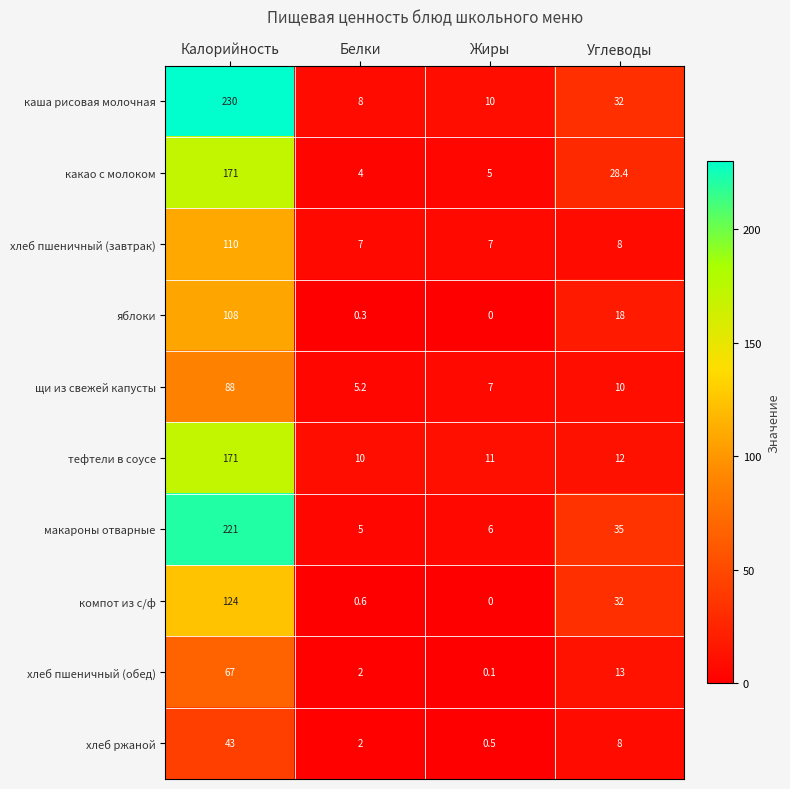

True or false: каша рисовая молочная has a value of 11.5 at Углеводы.

False